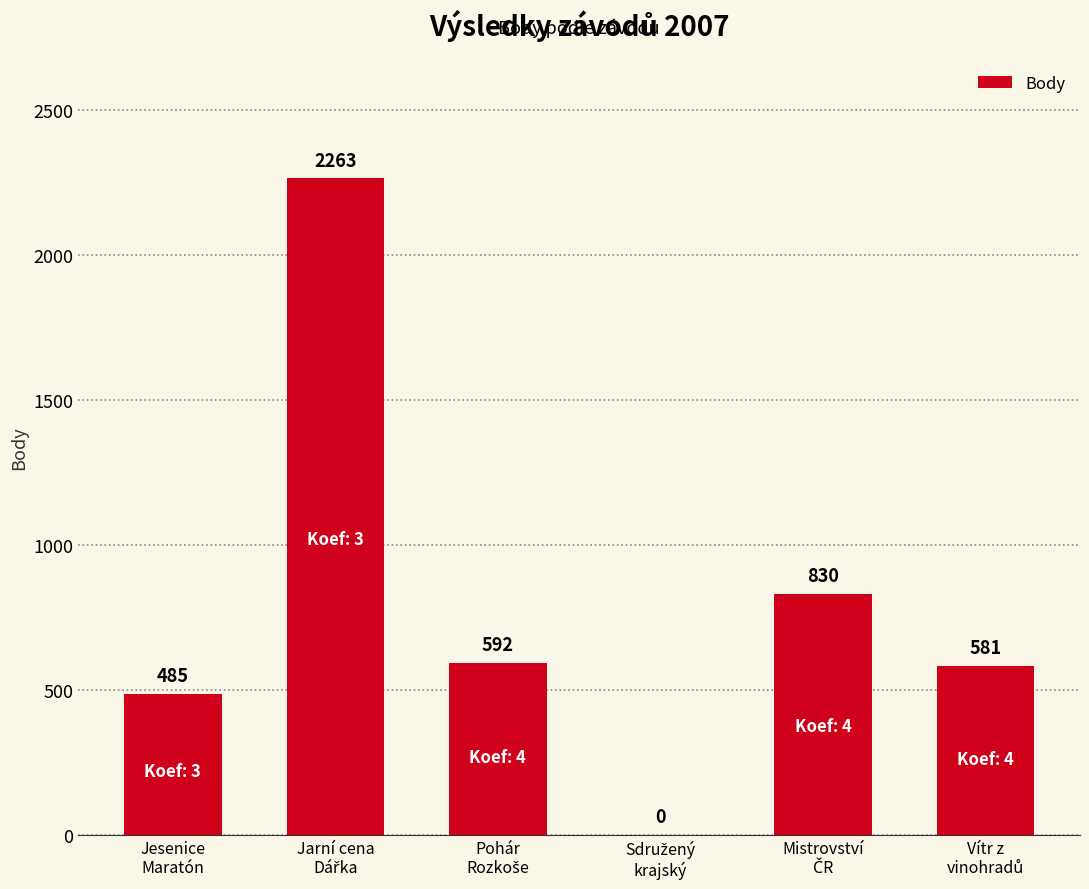

What is the maximum value shown in the chart?

2263